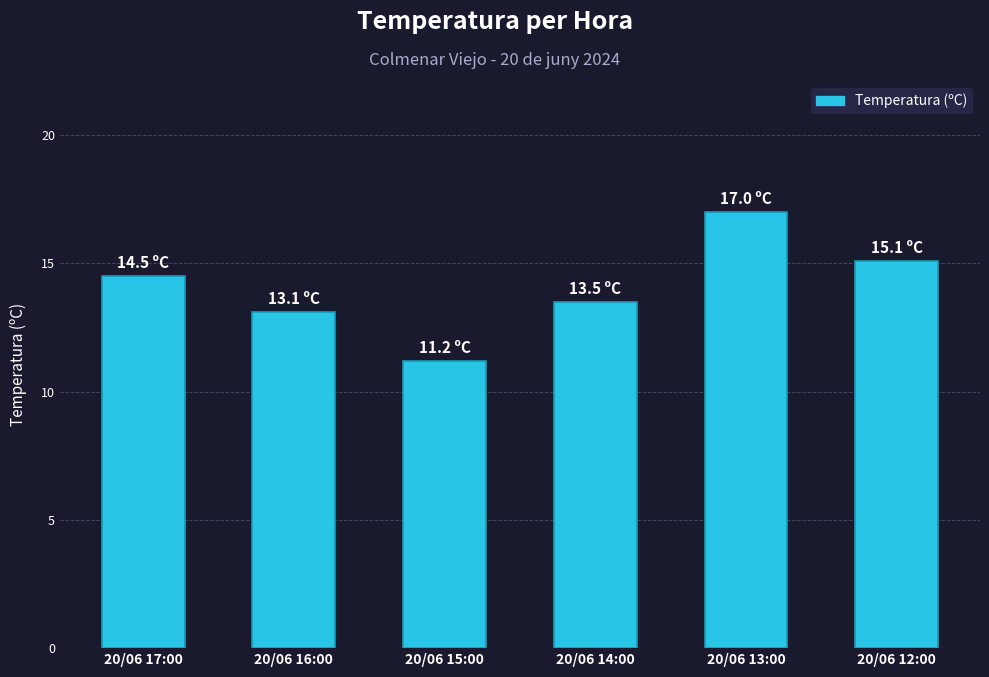

Is it true that the value at 20/06 12:00 is 3.7?

False